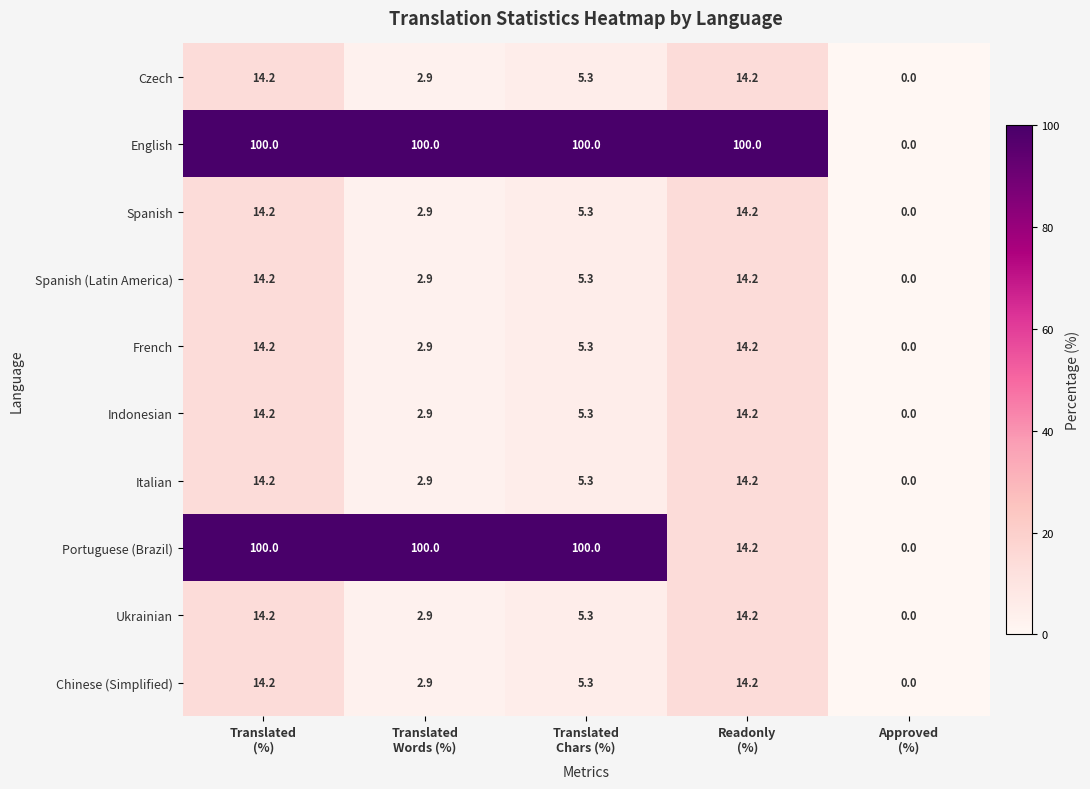

Which series has the largest total across all categories?

English